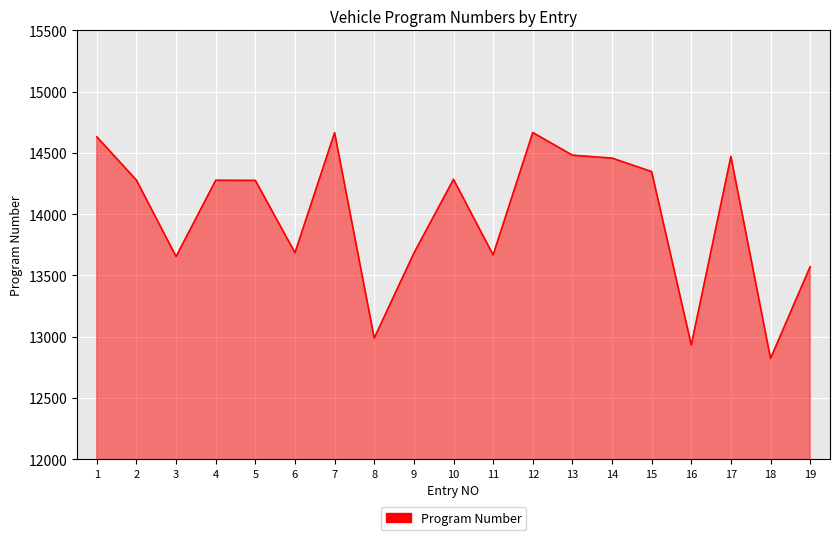

What is the greatest value displayed?

14666